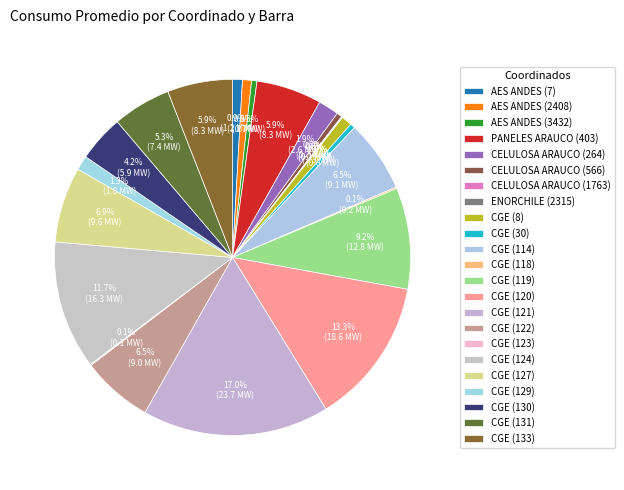

Is CGE (122) the majority of the pie?

No